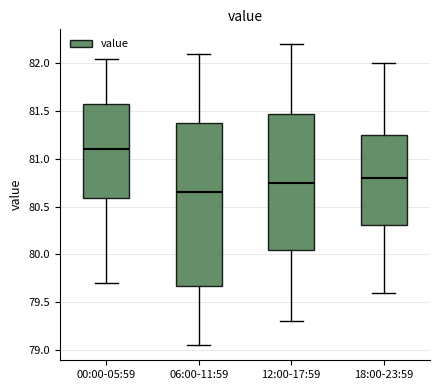

Reading left to right, transcribe this box plot: for each box, give where its median line is, the range the box spans, and where its two whiskers end, as read against the y-axis. The values are not printed on the chart, so give them approximately, as read against the axis.

00:00-05:59: median 81.10, box 80.60 to 81.60, whiskers 79.70 to 82.05
06:00-11:59: median 80.65, box 79.70 to 81.40, whiskers 79.05 to 82.10
12:00-17:59: median 80.75, box 80.05 to 81.50, whiskers 79.30 to 82.20
18:00-23:59: median 80.80, box 80.30 to 81.25, whiskers 79.60 to 82.00